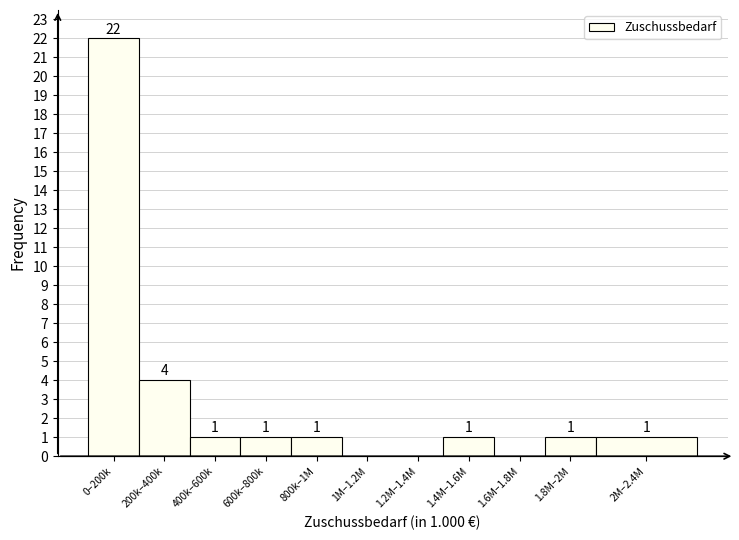

Reading right to left, transcribe all the data shown in this chart.

2M–2.4M=1	1.8M–2M=1	1.6M–1.8M=0	1.4M–1.6M=1	1.2M–1.4M=0	1M–1.2M=0	800k–1M=1	600k–800k=1	400k–600k=1	200k–400k=4	0–200k=22